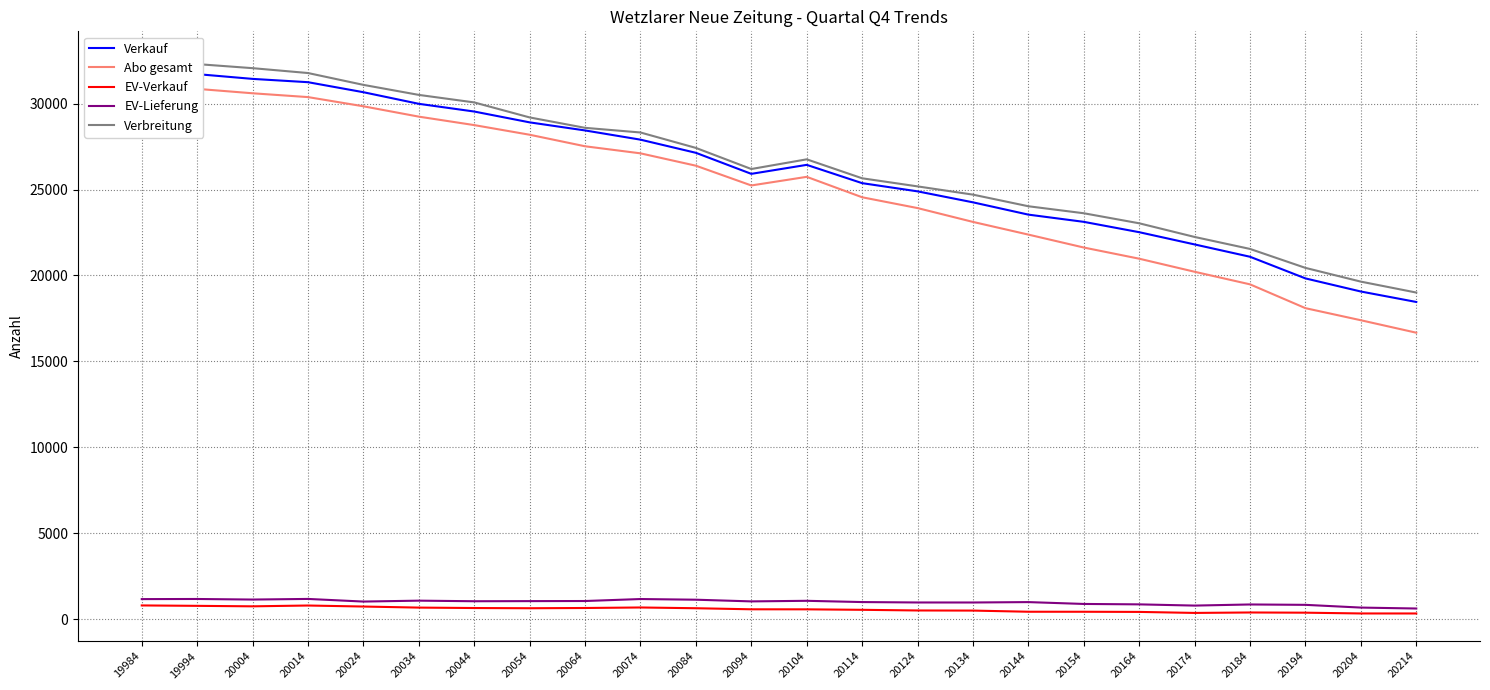

What value does the EV-Lieferung series have at 20004?

1147